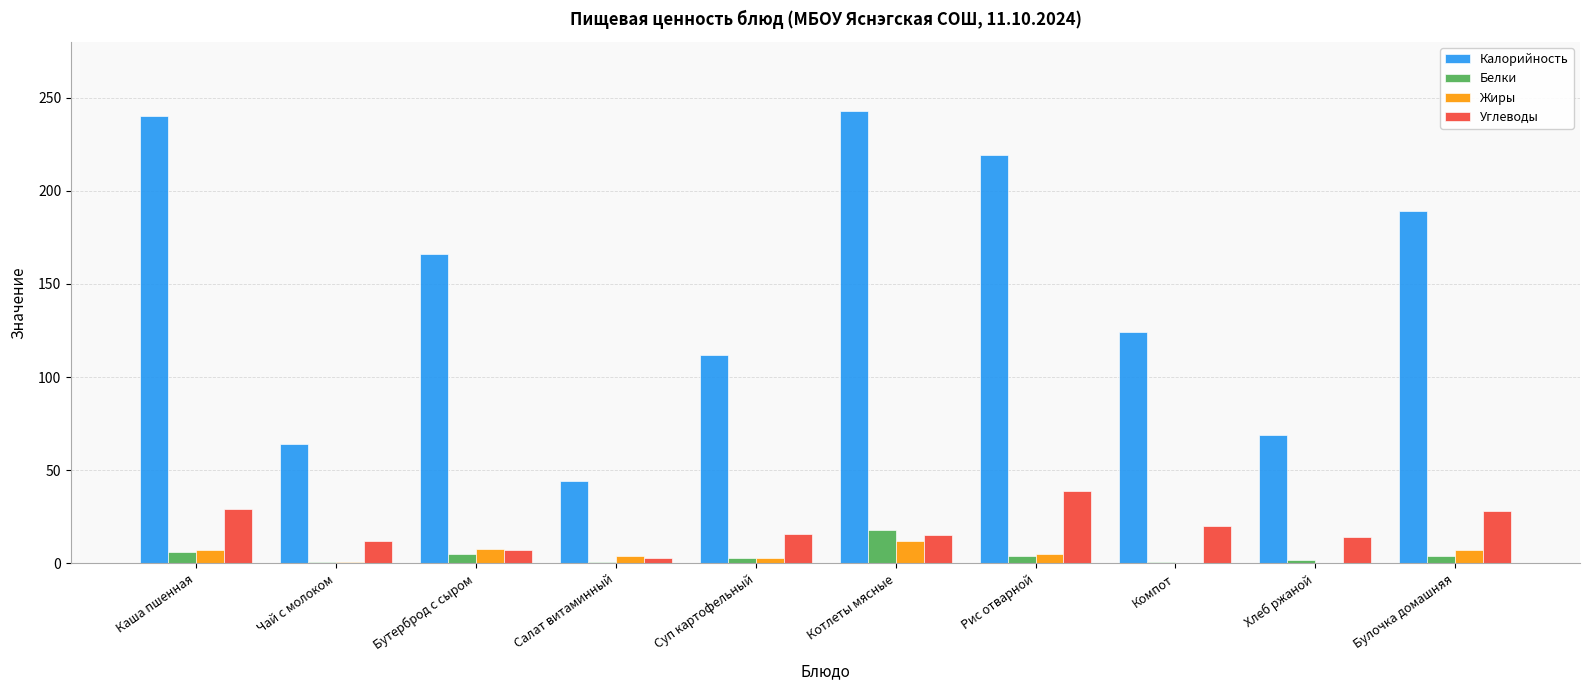

Which series has the largest total across all categories?

Калорийность